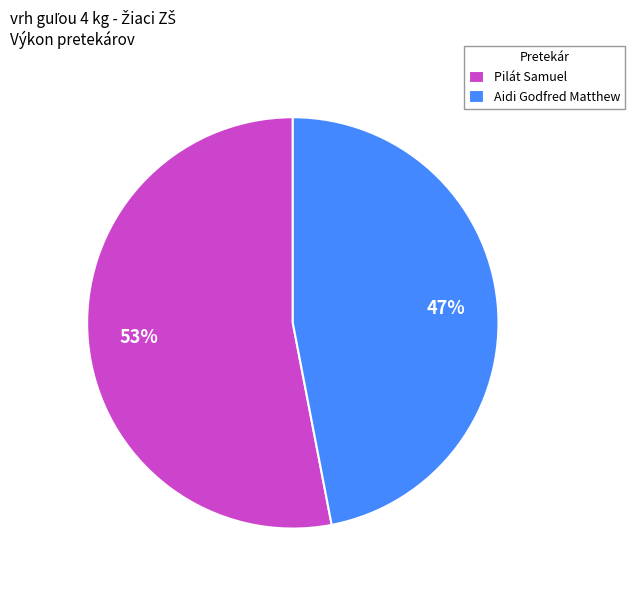

Combined, do Pilát Samuel and Aidi Godfred Matthew account for over 50%?

Yes